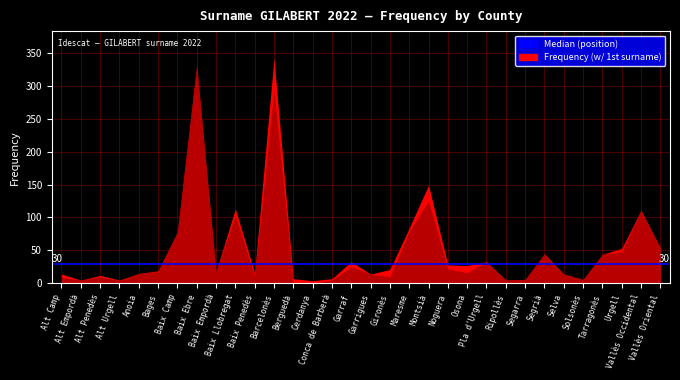

What is the approximate value of As first surname. Frequency at Montsià, to the nearest 5?

150